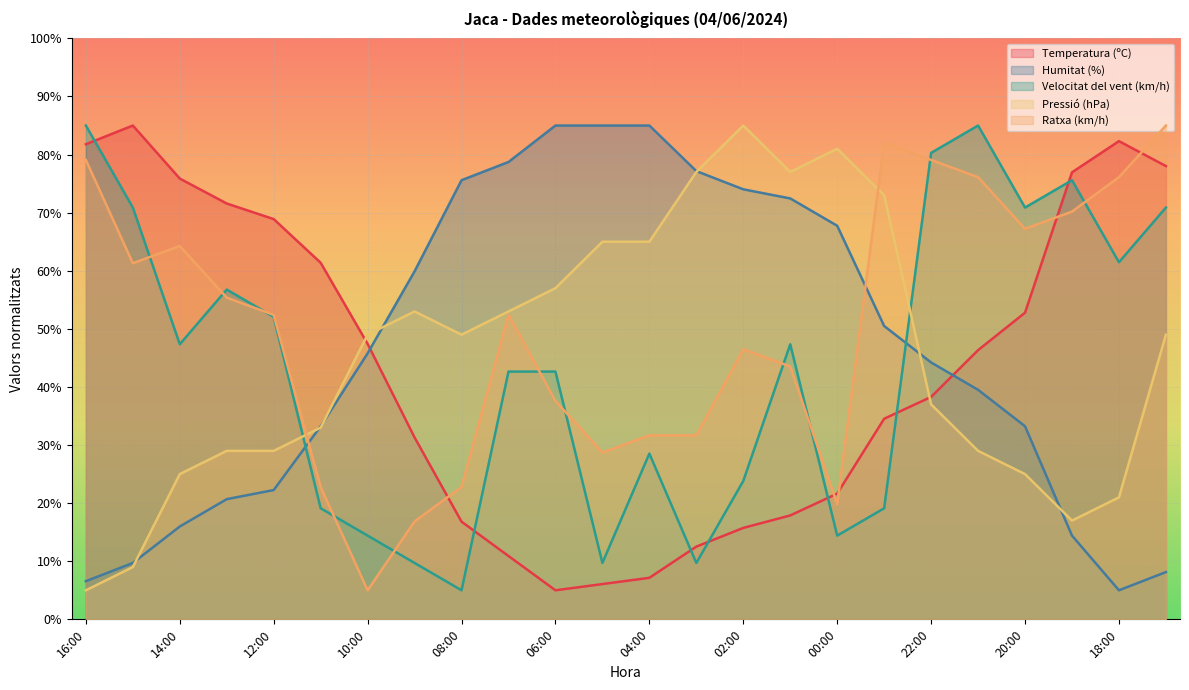

What is the sum of all Velocitat del vent (km/h) values?

1042.4